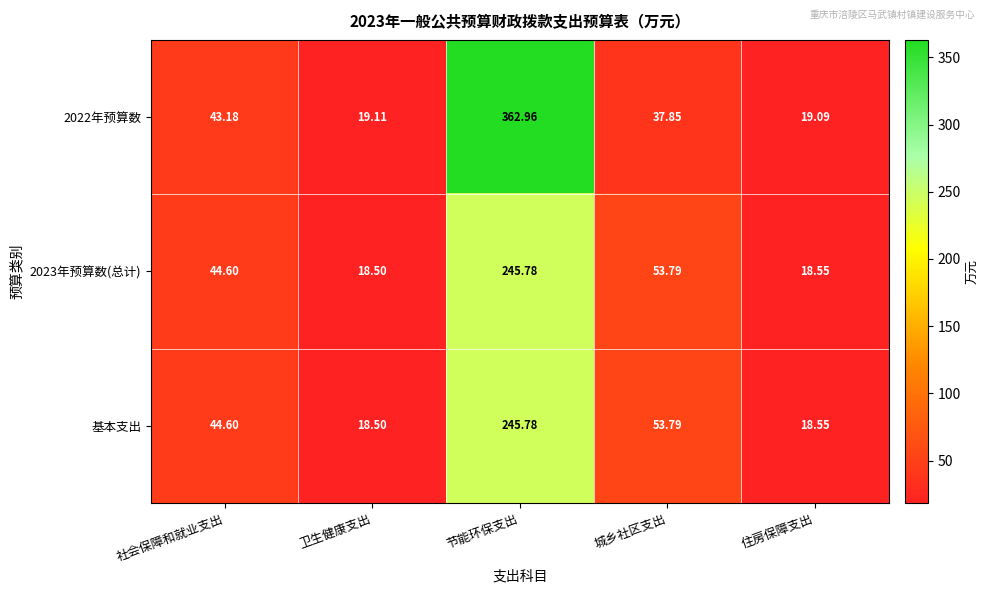

Where does the 2023年预算数(总计) series first go above 44?

社会保障和就业支出